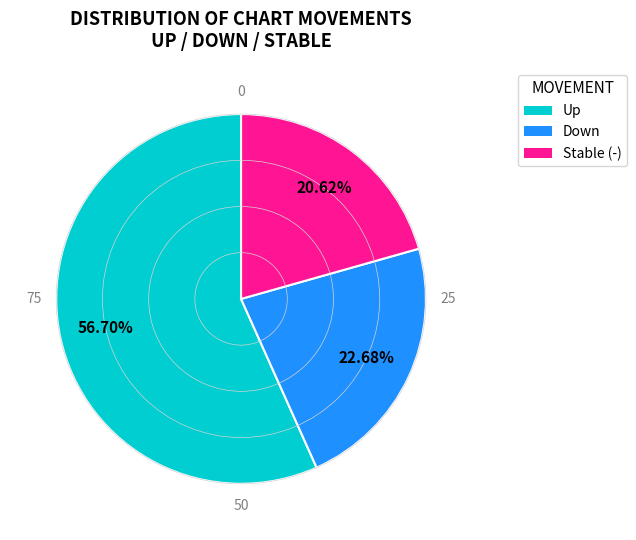

Is there any slice that represents more than half of the pie?

Yes